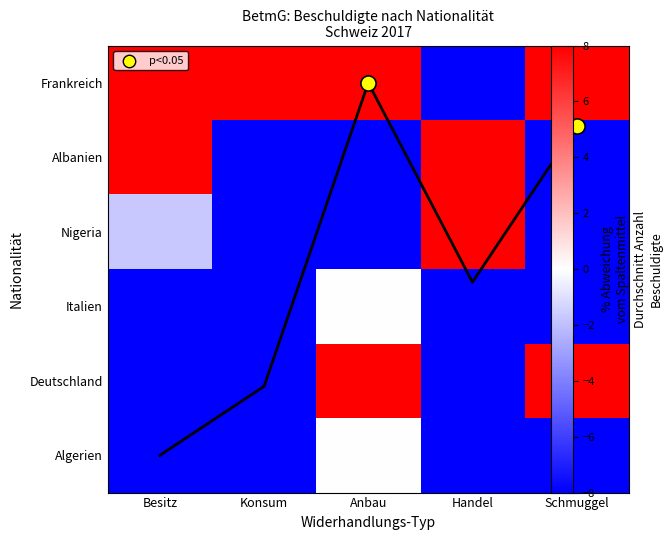

True or false: Deutschland has a value of 46.3 at Schmuggel.

False